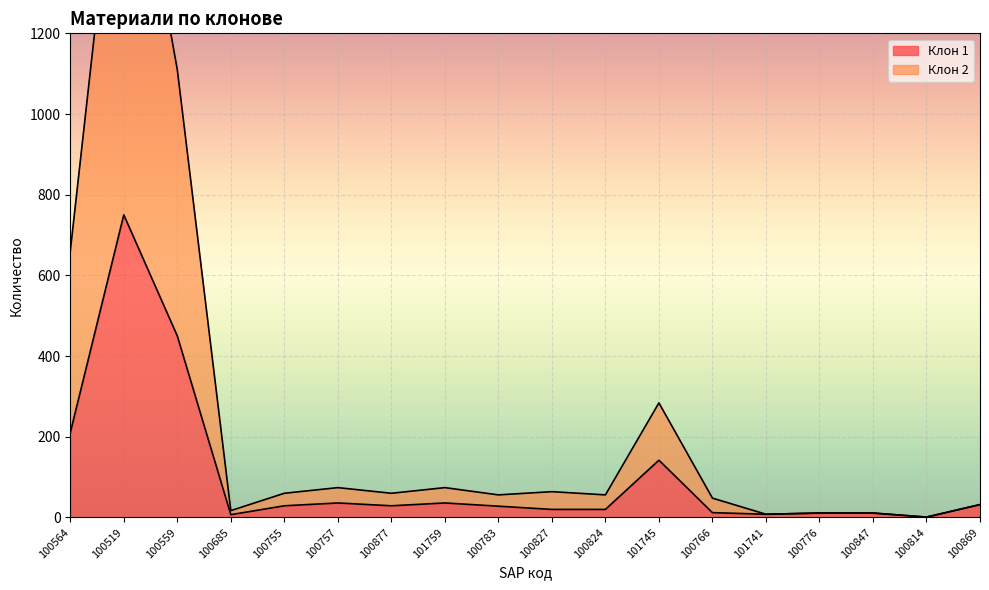

What is the sum of all Клон 1 values?

1832